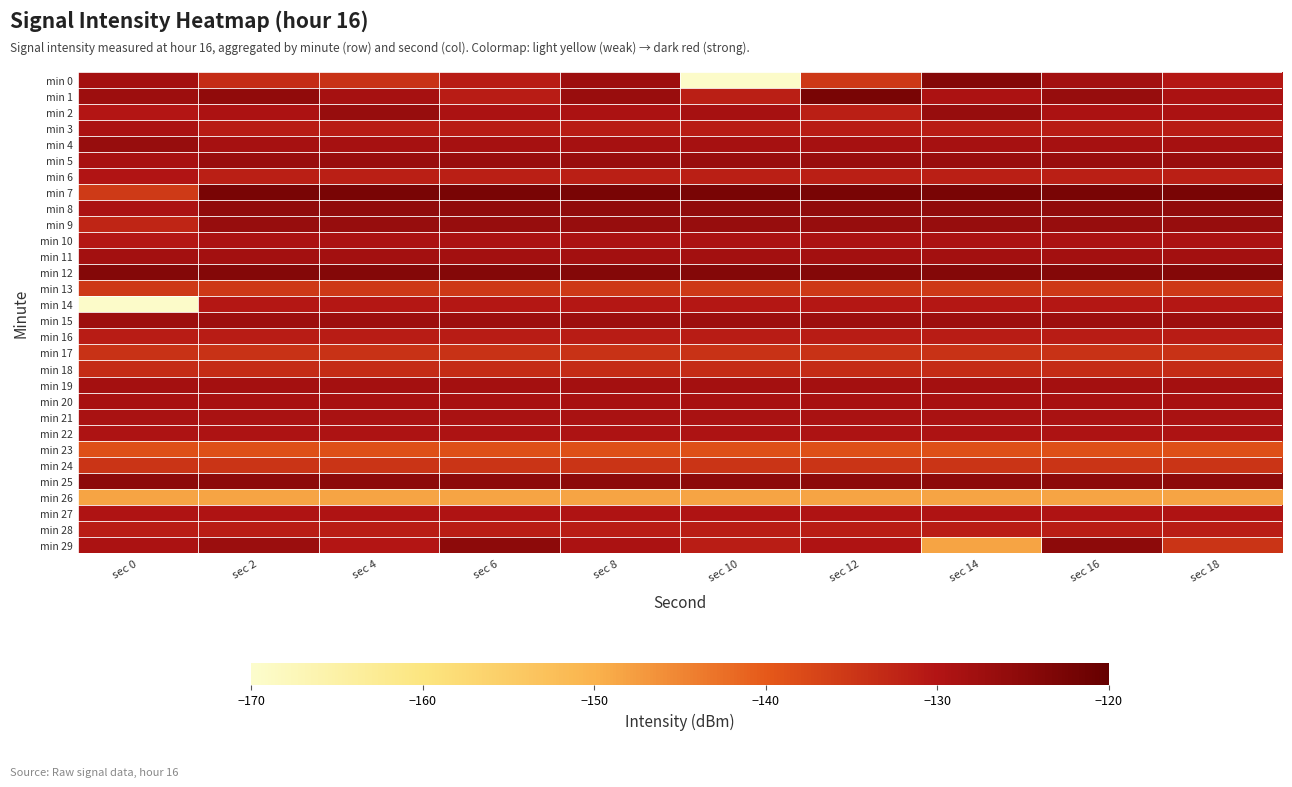

What is the total value across all series at sec 14?

-3917.7